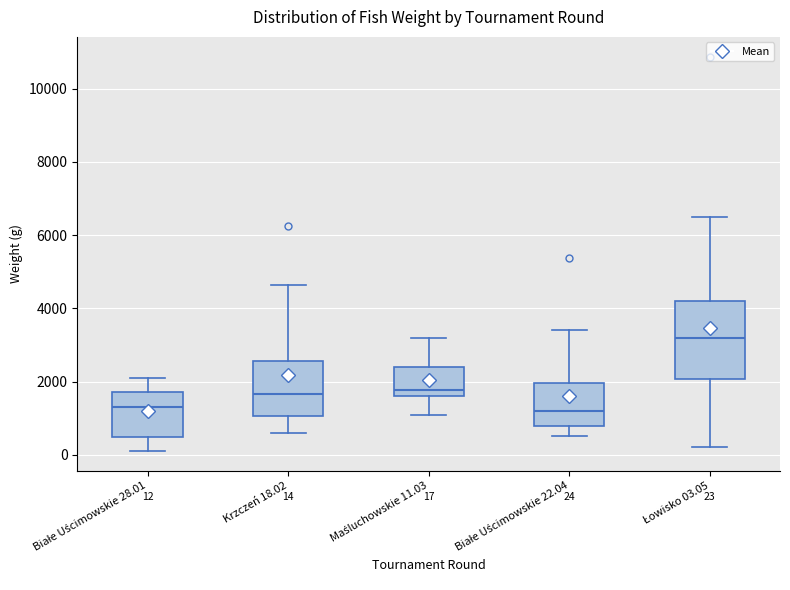

Which box has the highest median line?

Łowisko 03.05